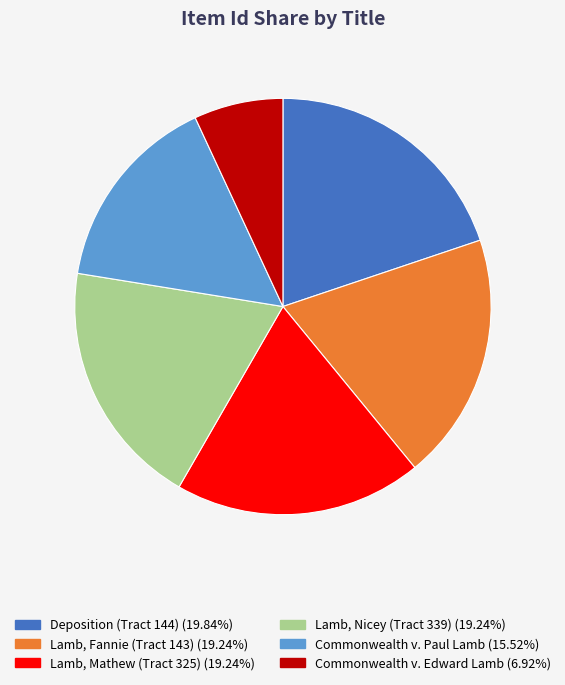

Does Deposition (Tract 144) represent more than half of the total?

No